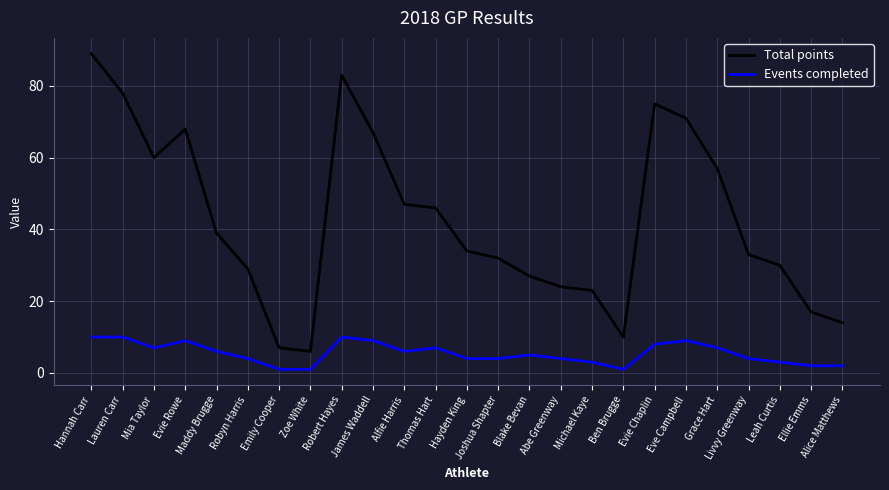

Is it true that Events completed equals 2 at Alice Matthews?

True